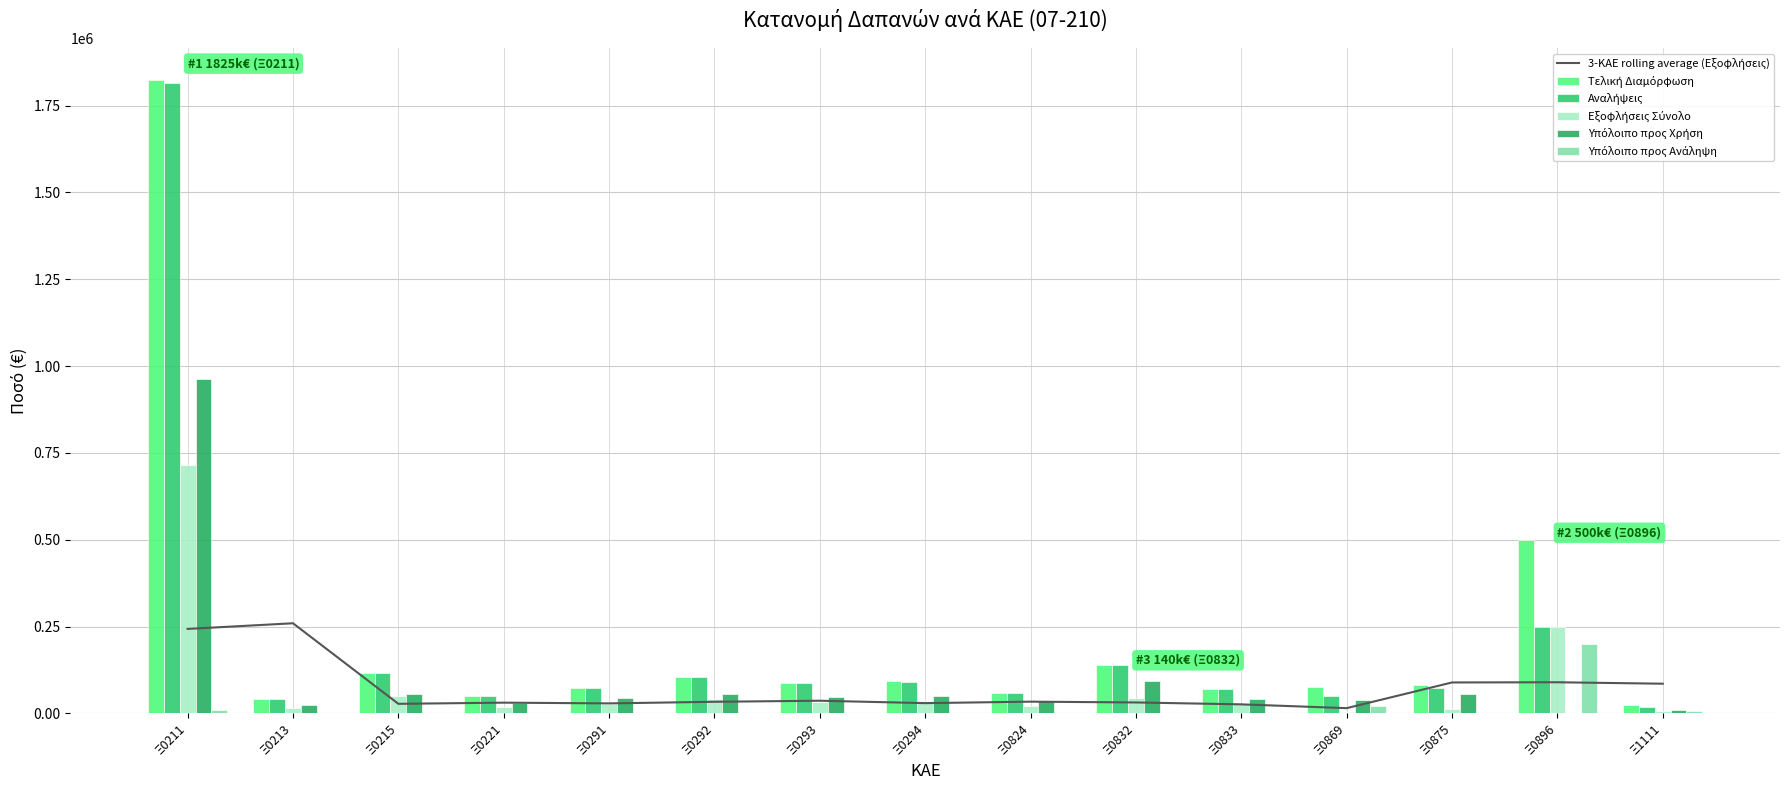

What is the value of the Εξοφλήσεις Σύνολο bar at the 15th from the left?

6768.8